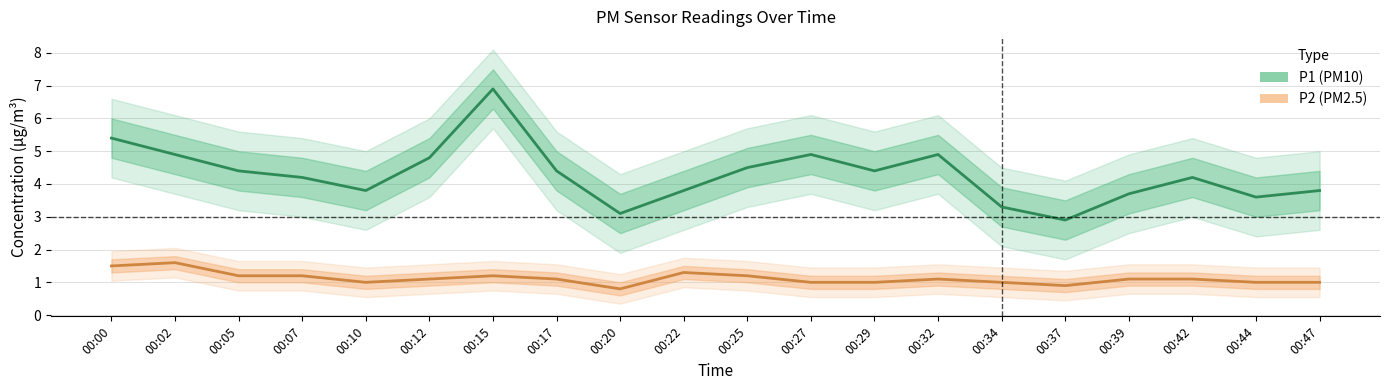

Is the value of P2 (PM2.5) at 00:10 greater than the value of P1 (PM10) at 00:02?

No